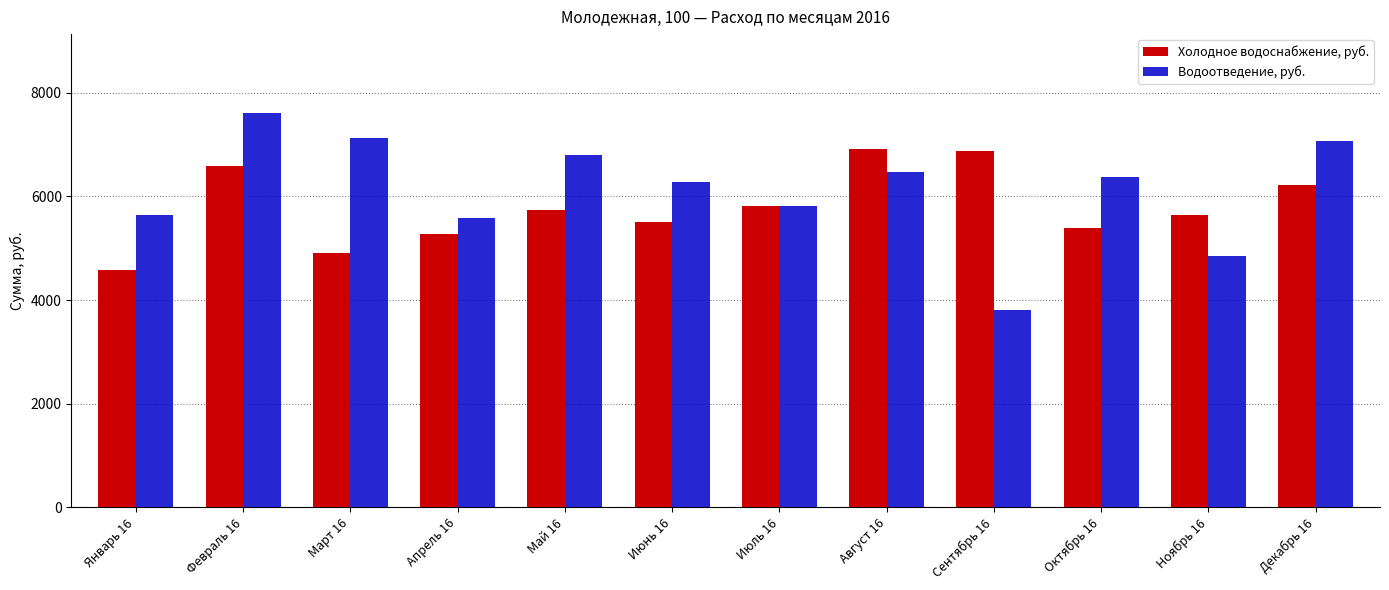

List the series in order of their peak value, highest first.

Водоотведение, руб., Холодное водоснабжение, руб.